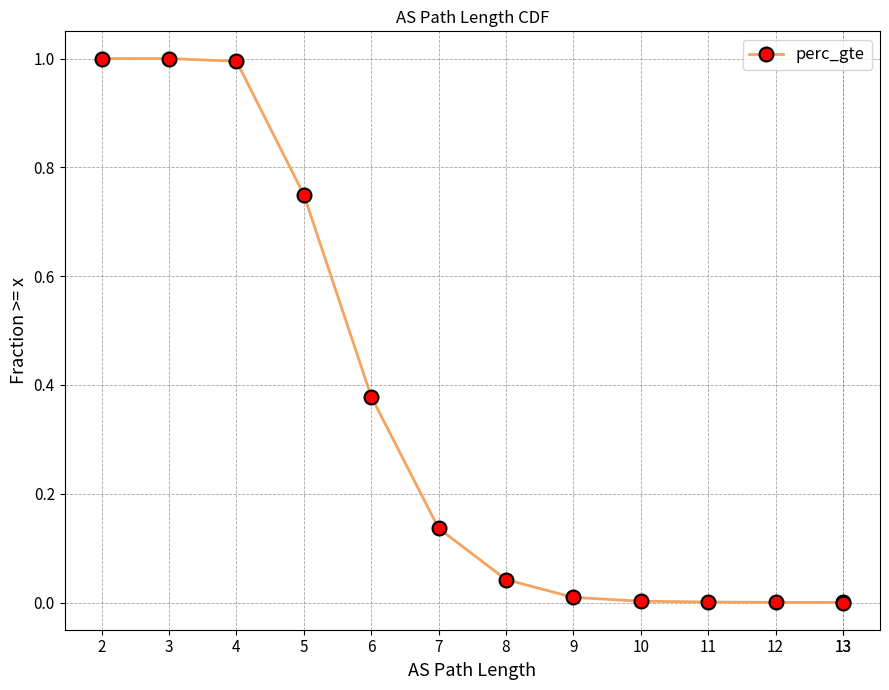

How many lines are shown in the chart?

1